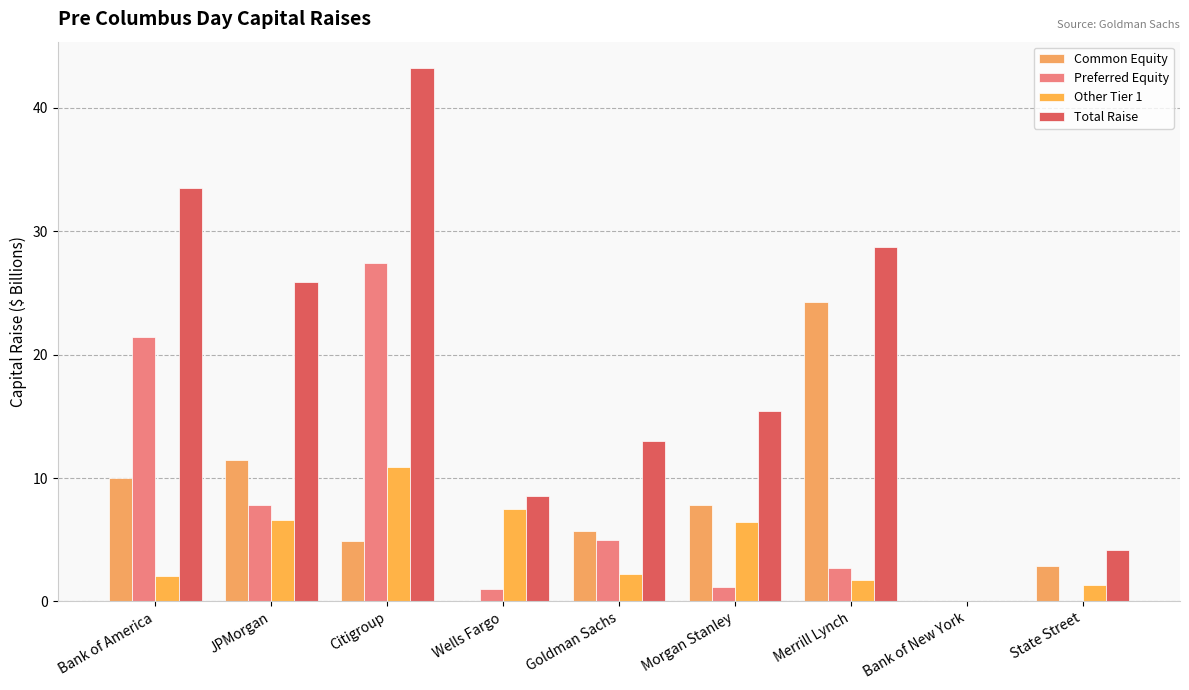

Which series has the widest spread of values?

Total Raise